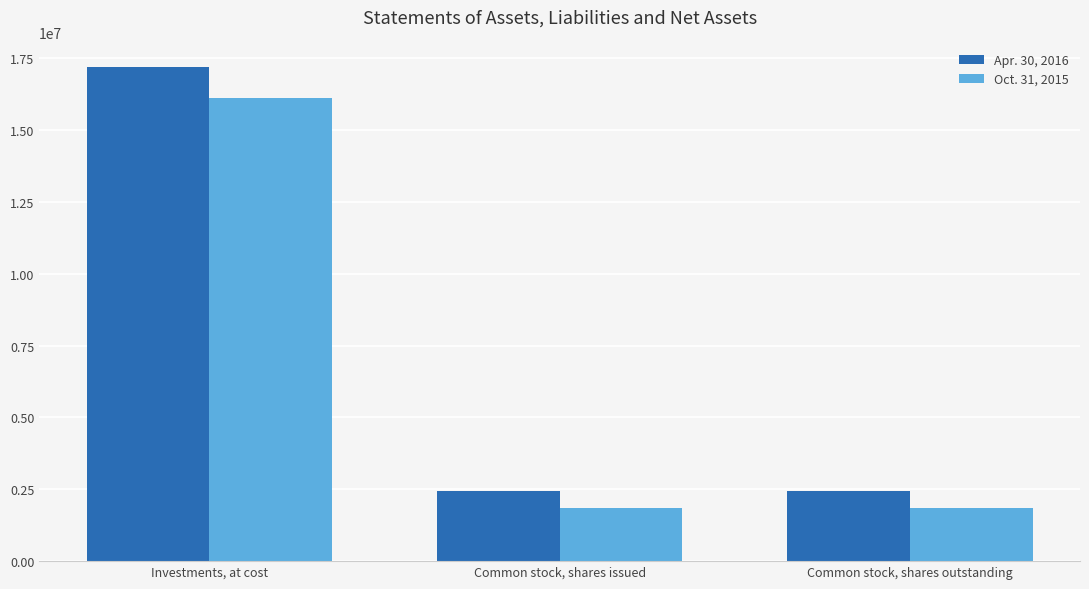

True or false: Apr. 30, 2016 has a value of 17195566 at Investments, at cost.

True